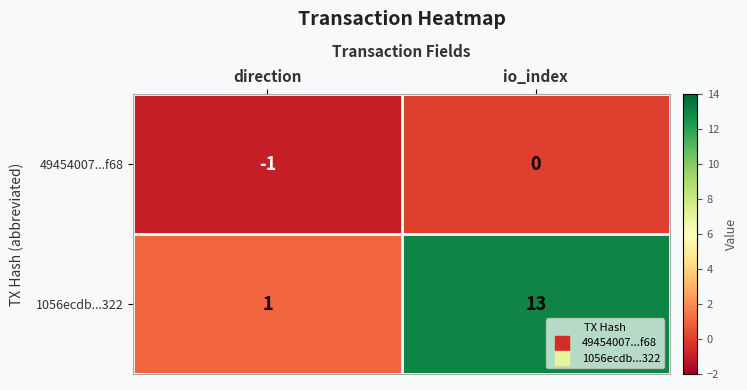

At which label is 49454007...f68 closest to 0?

io_index